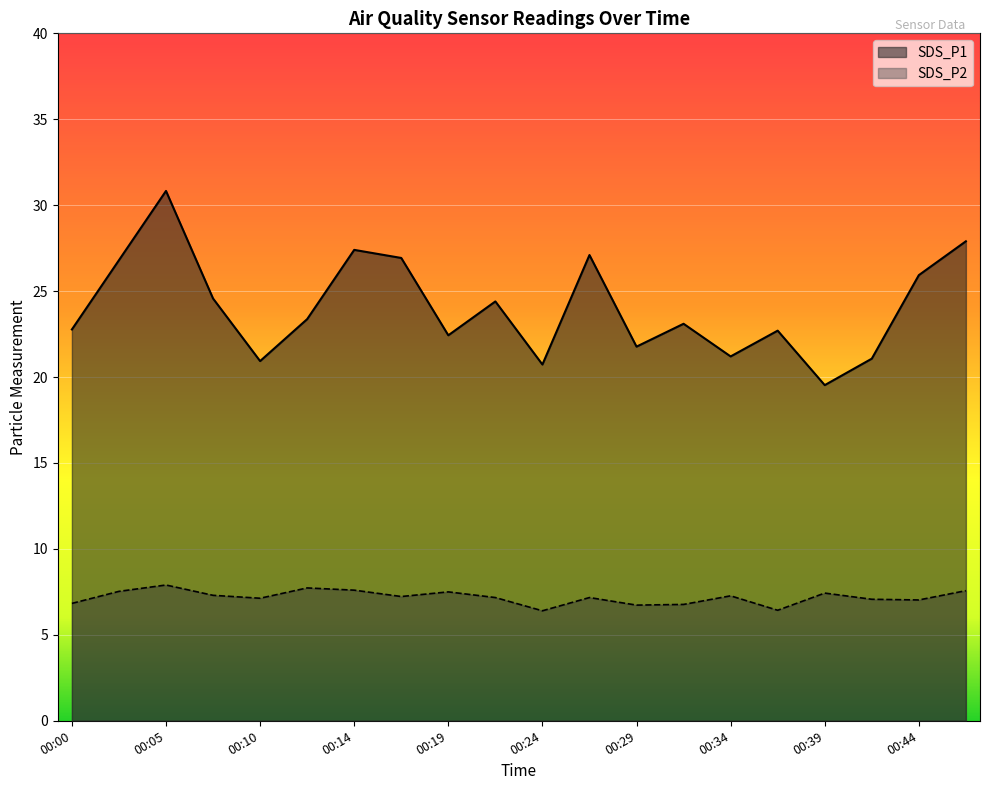

At how many categories does at least one series exceed 21?

17